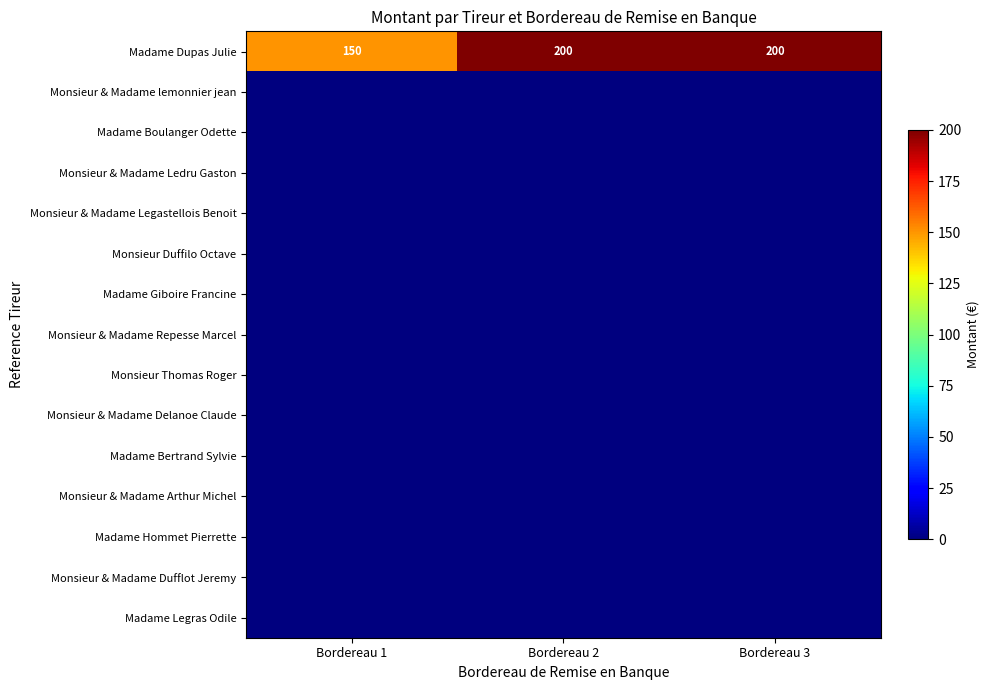

What is the difference between the highest and lowest values at Bordereau 2?

200